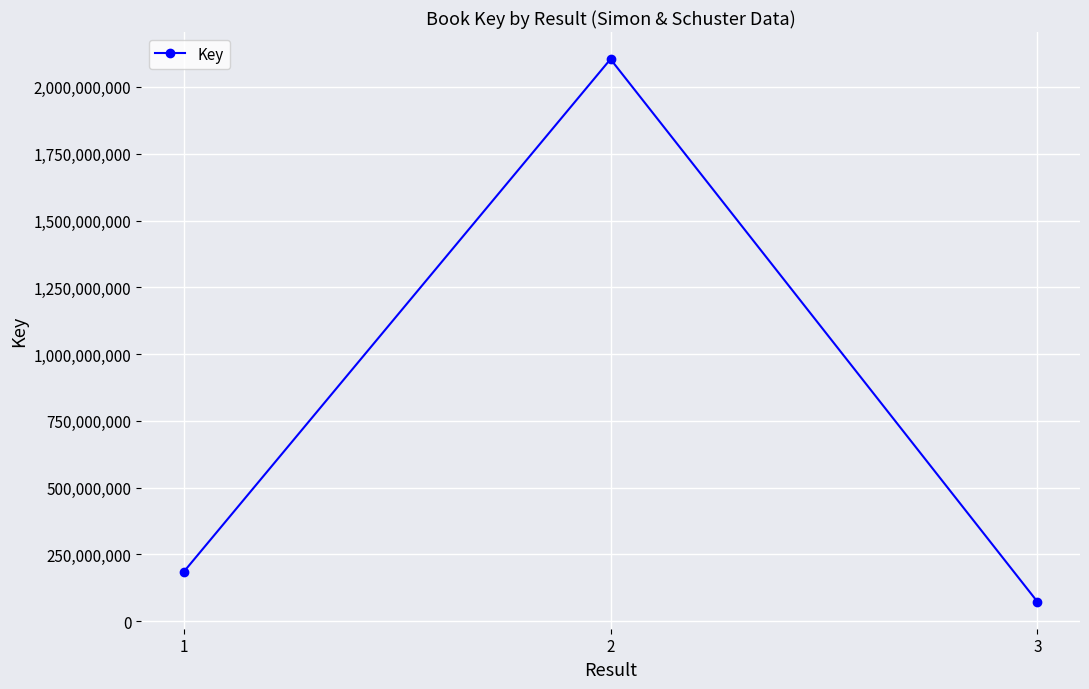

Where is the data nearest to the value 1088690398?

1